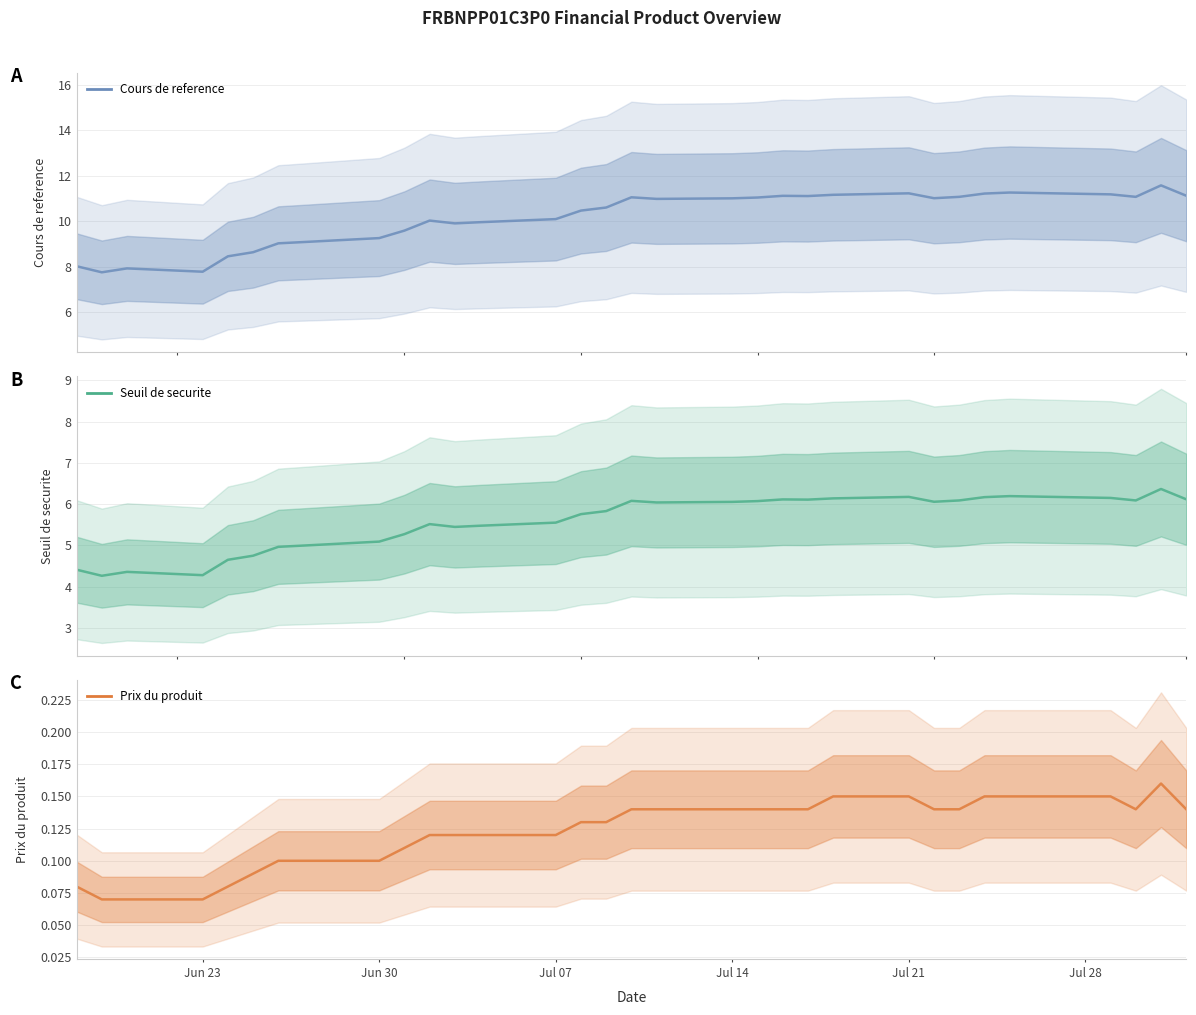

Does the chart display data point markers on the line(s)?

No